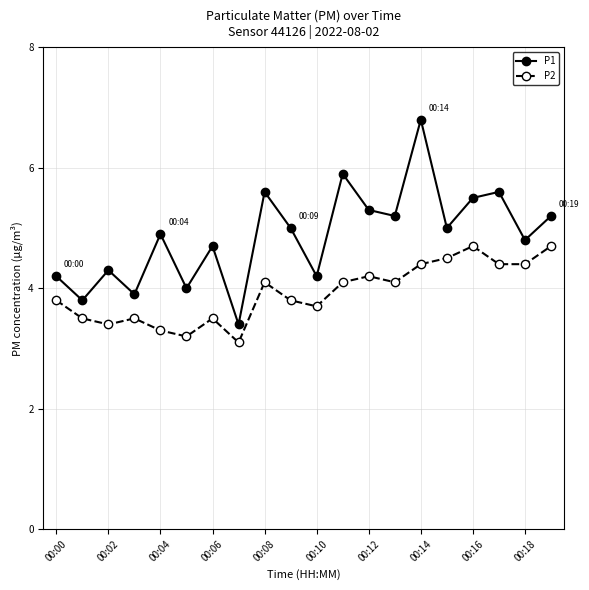

What is the maximum value for P1?

6.8